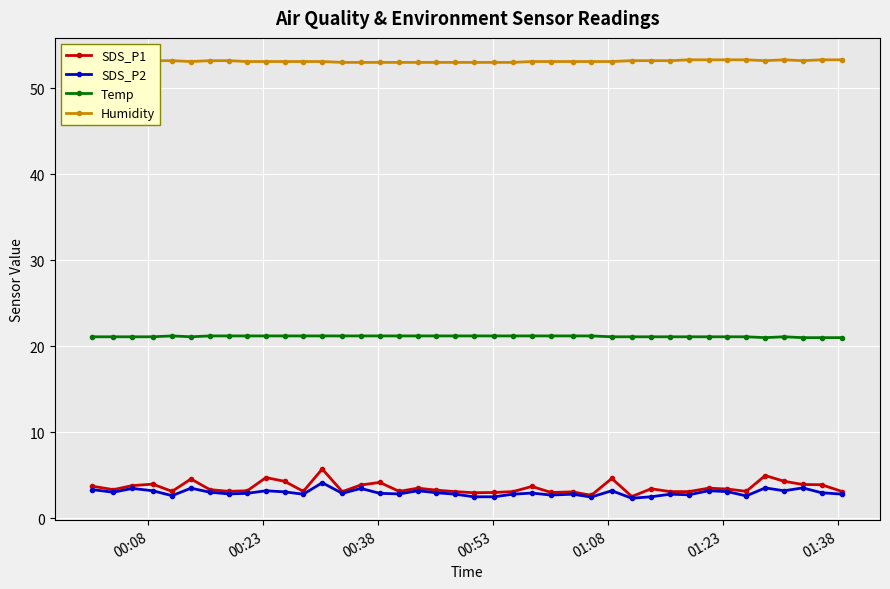

What is the value of the SDS_P2 point at the 12th from the left?

2.8